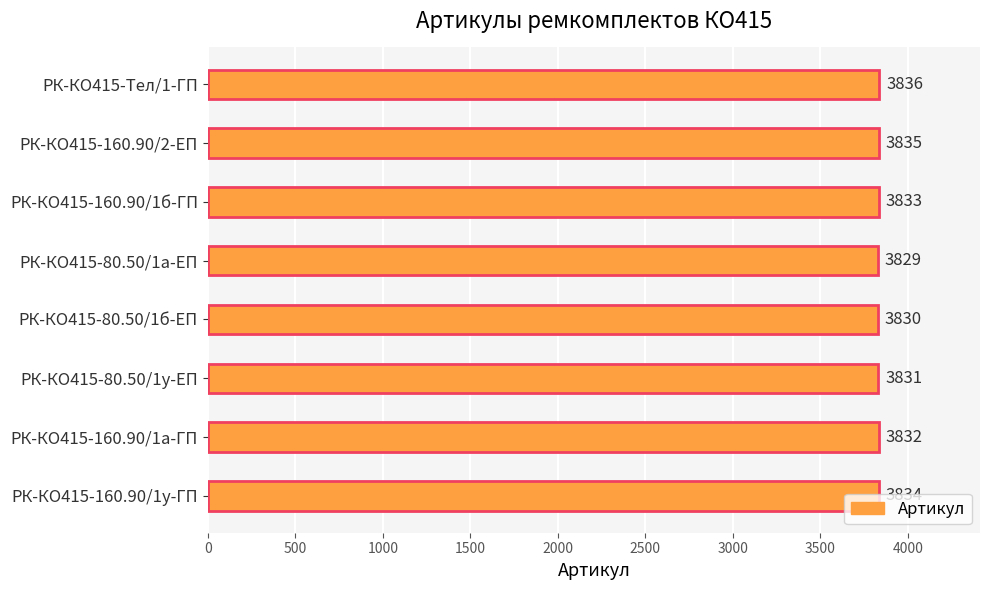

Rank the categories by value from lowest to highest.

РК-КО415-80.50/1а-ЕП, РК-КО415-80.50/1б-ЕП, РК-КО415-80.50/1у-ЕП, РК-КО415-160.90/1а-ГП, РК-КО415-160.90/1б-ГП, РК-КО415-160.90/1у-ГП, РК-КО415-160.90/2-ЕП, РК-КО415-Тел/1-ГП